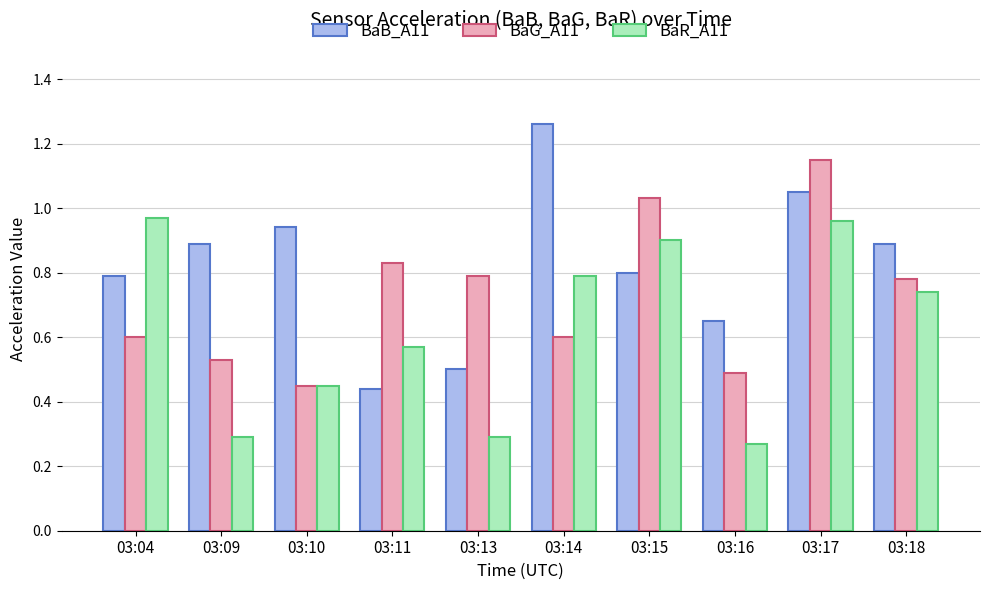

List the series in order of their overall mean, lowest first.

BaR_A11, BaG_A11, BaB_A11